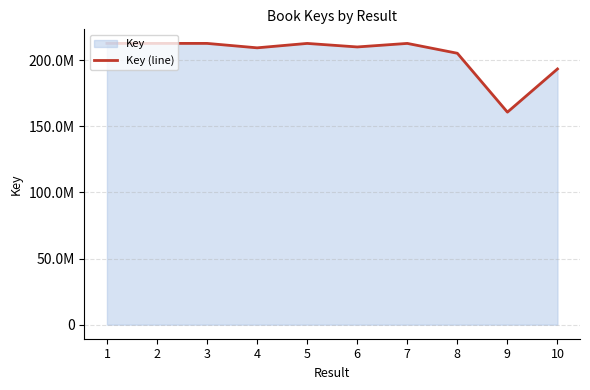

Which has a higher value, 10 or 5?

5